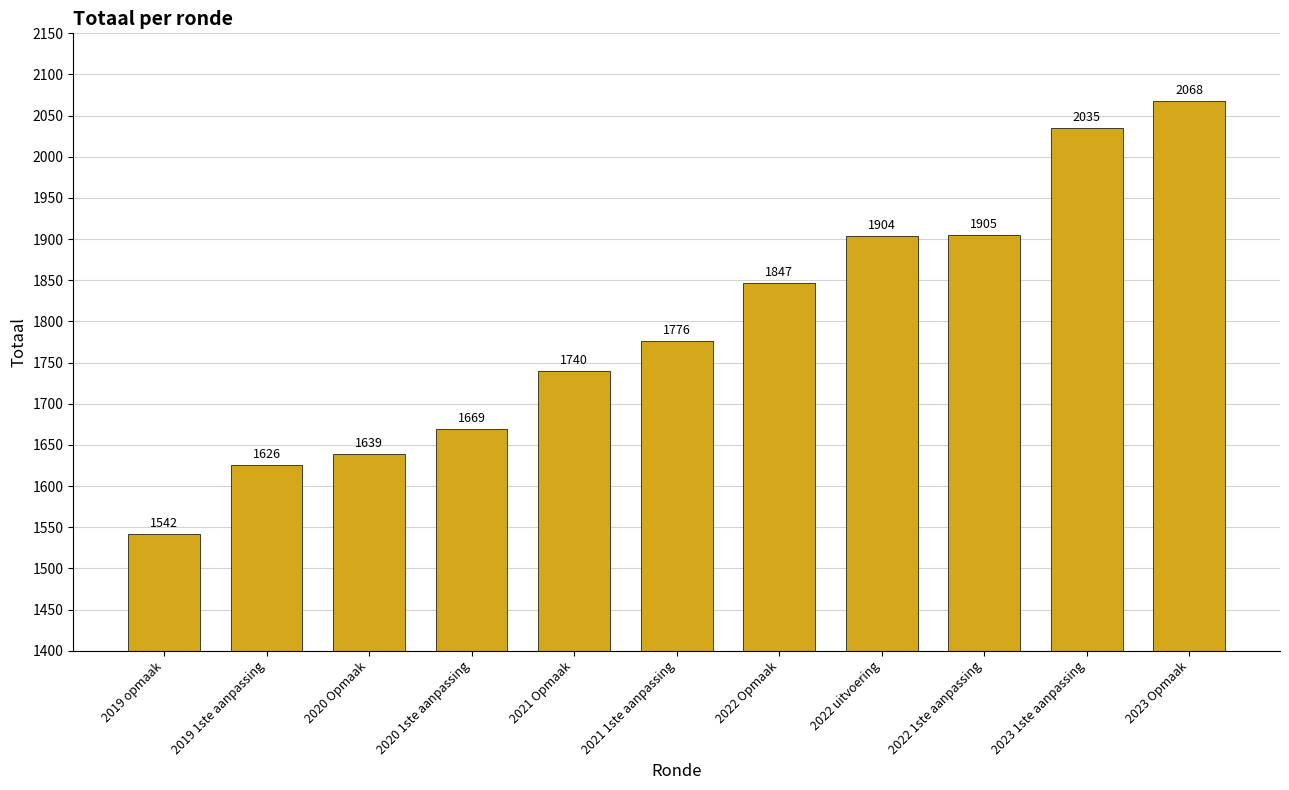

What is the difference between the maximum and second lowest values?

442